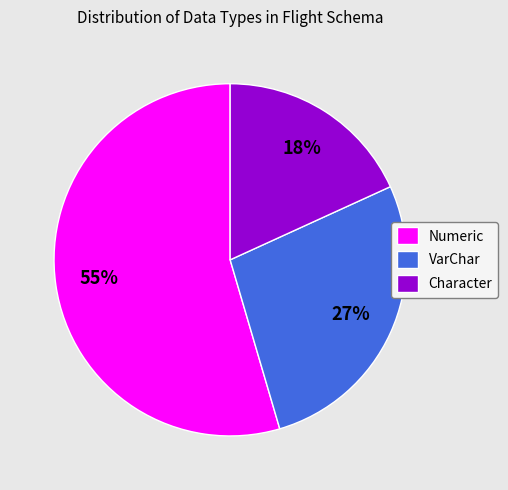

Approximately how many times larger is the value at Numeric compared to VarChar?

2.0